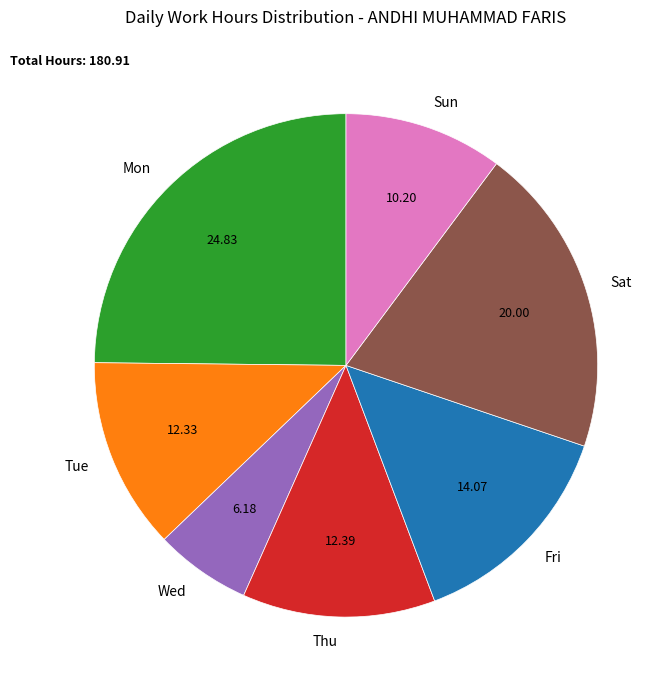

Do Thu and Wed together represent more than half of the pie?

No